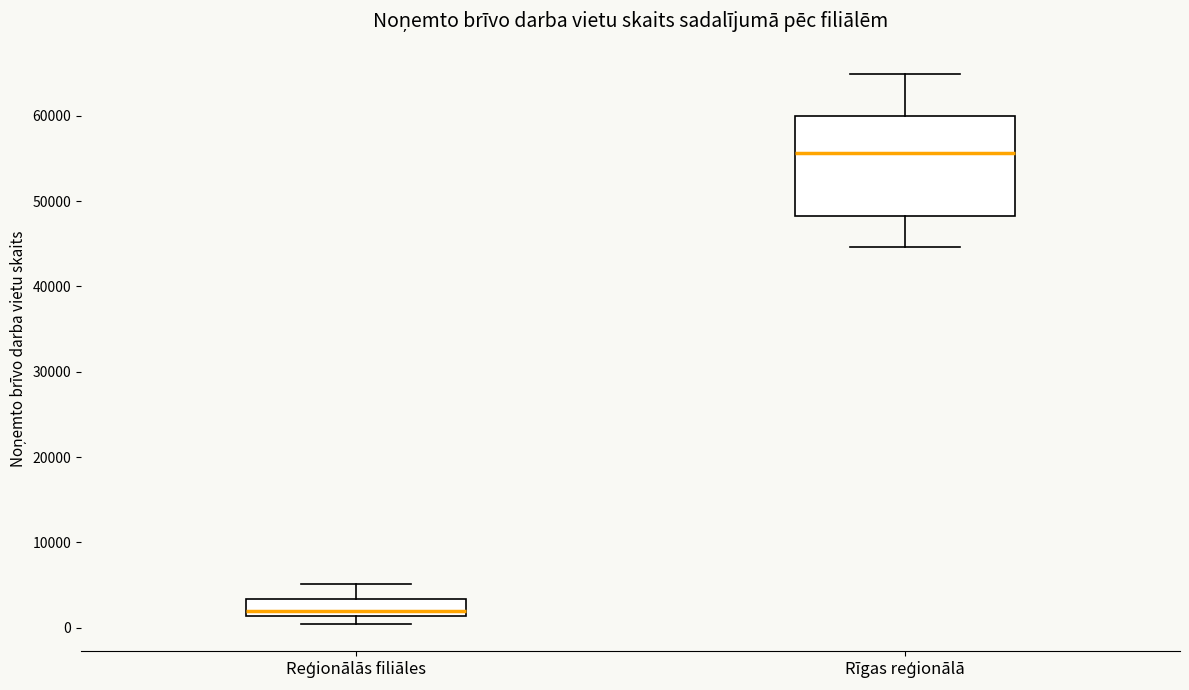

Where is the upper edge of the box for Rīgas reģionālā on the y-axis? The values are not printed on the chart, so give them approximately, as read against the axis.

60000